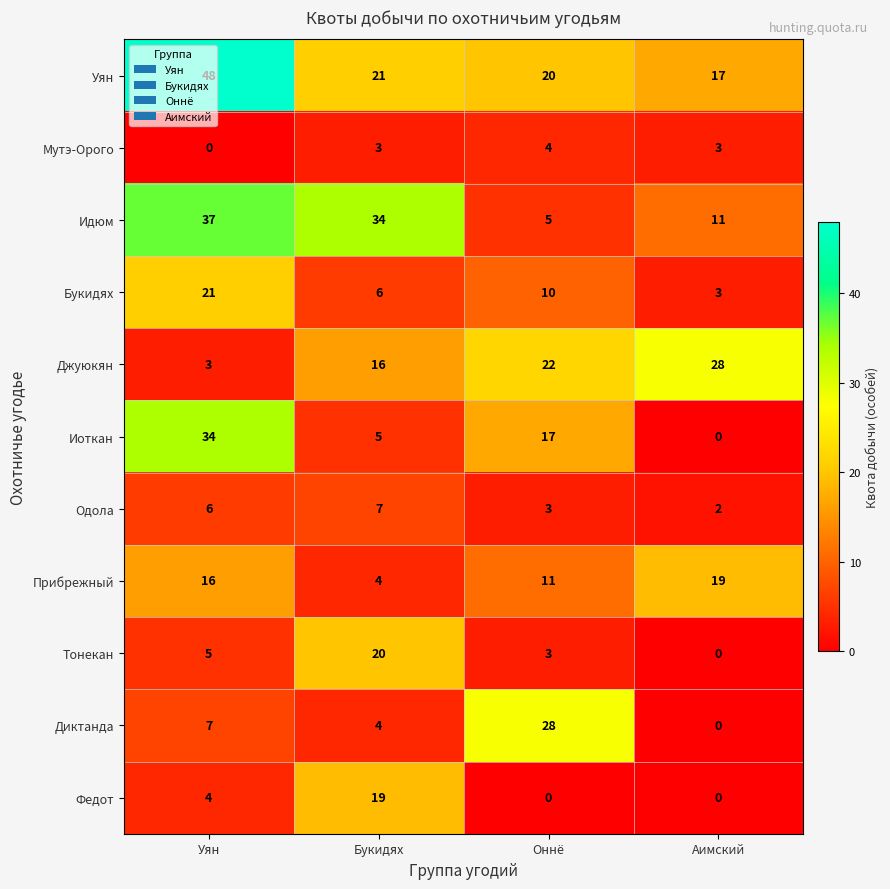

Rank the categories by Тонекан value from lowest to highest.

Аимский, Оннё, Уян, Букидях